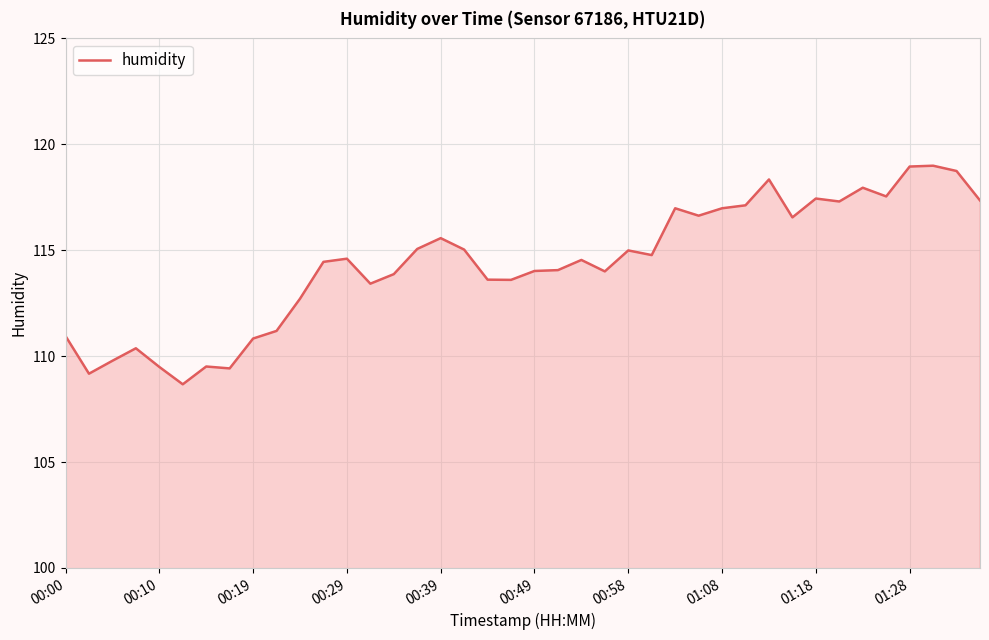

What is the smallest value displayed?

108.7